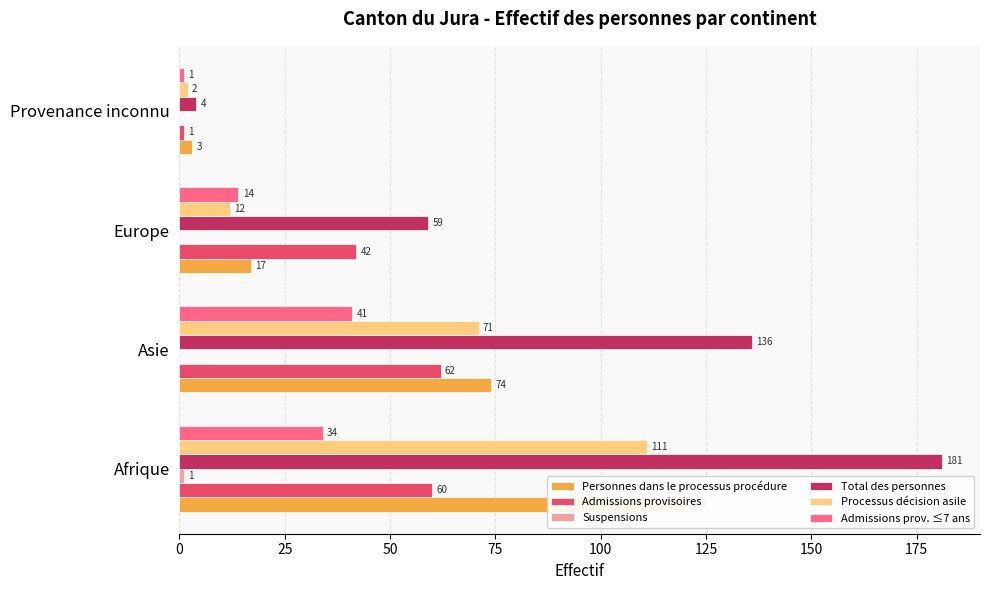

How many data points in Personnes dans le processus procédure are above 74?

1